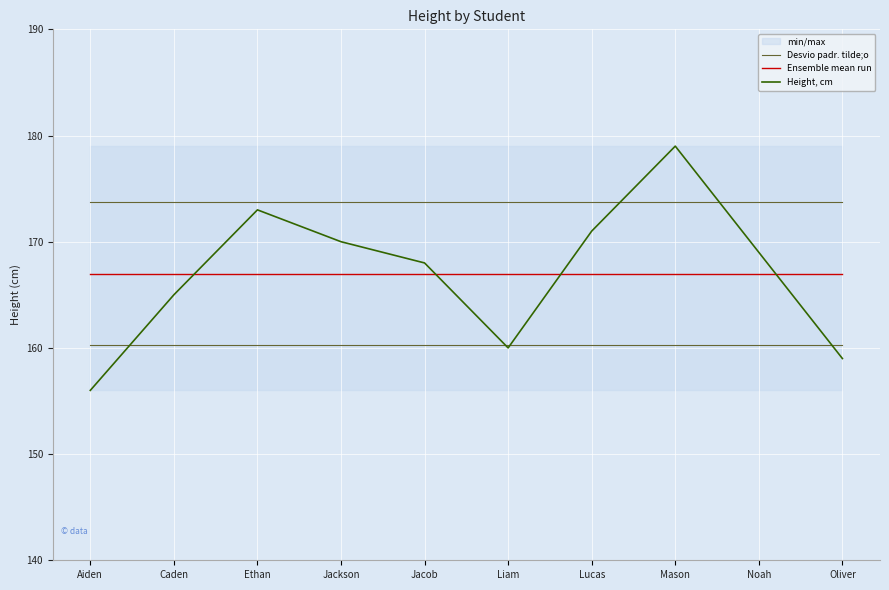

Rank the series at Jacob from lowest to highest value.

Ensemble mean run, Height, cm, Desvio padr. tilde;o